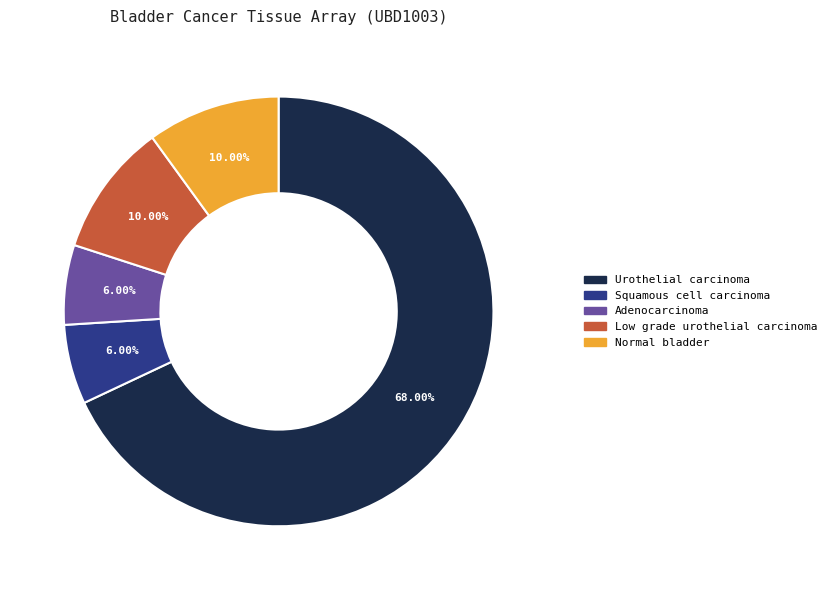

Which slice is the largest?

Urothelial carcinoma